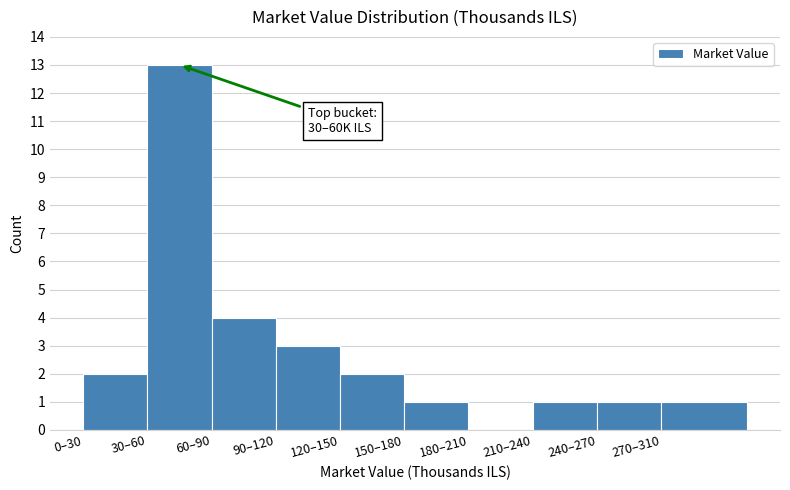

Reading right to left, transcribe all the data shown in this chart.

270–310=1	240–270=1	210–240=1	180–210=0	150–180=1	120–150=2	90–120=3	60–90=4	30–60=13	0–30=2